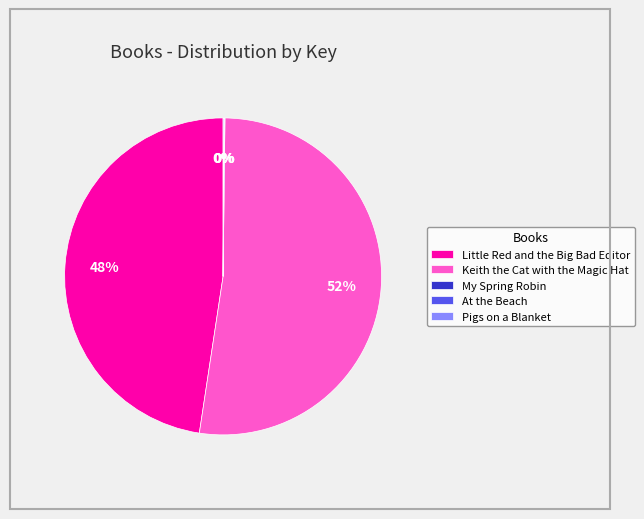

To the nearest percent, what is the difference between the largest and smallest slice percentages?

52%